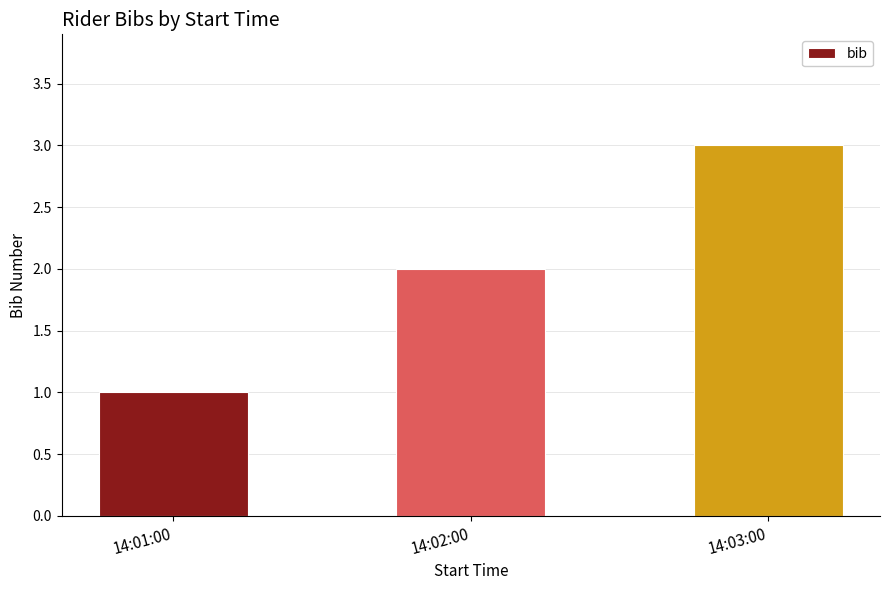

How many values are between 1 and 3?

3